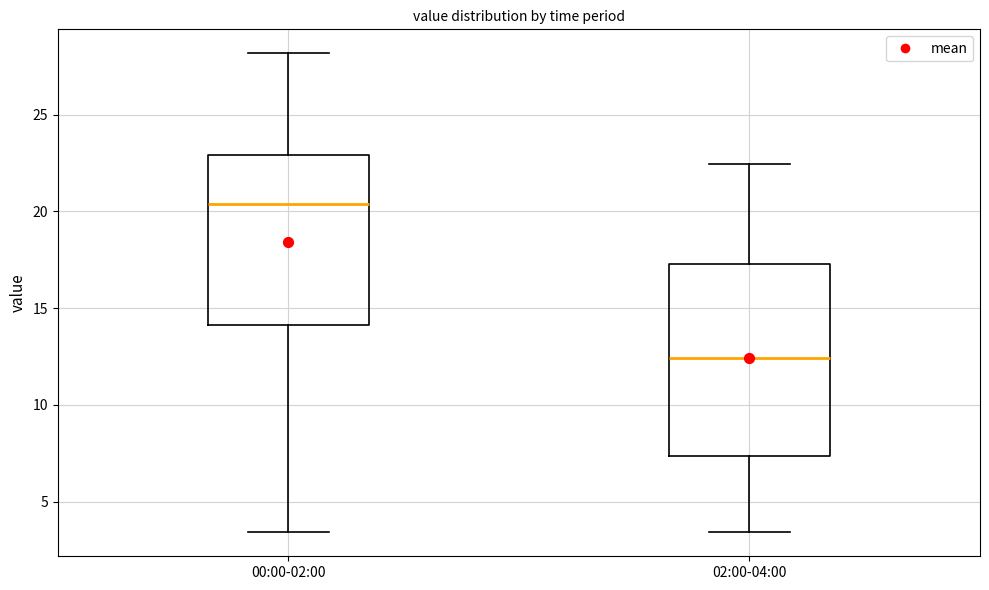

Which box's median line is the lowest?

02:00-04:00